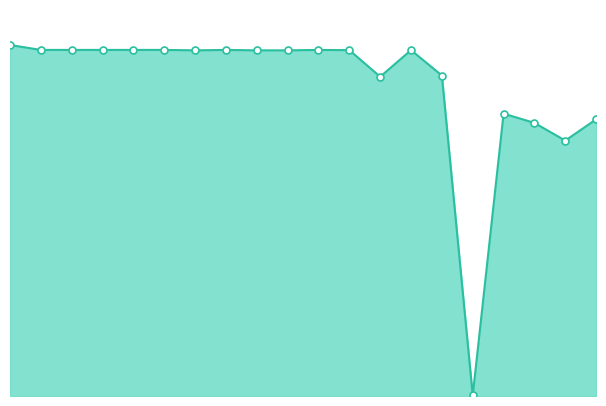

Does the chart have visible grid lines?

No